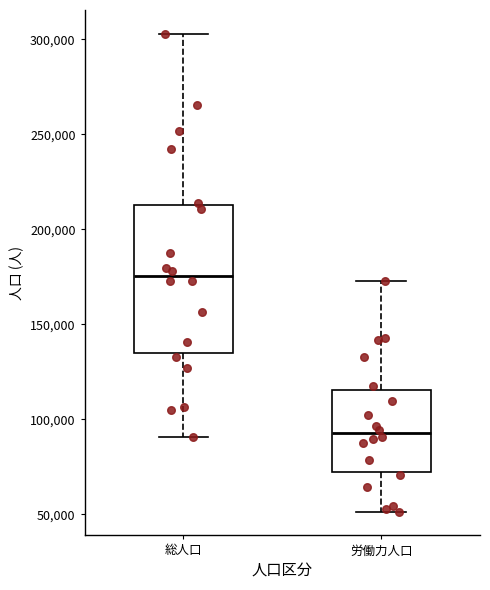

Comparing the boxes themselves (not the whiskers), which one is the tallest?

総人口